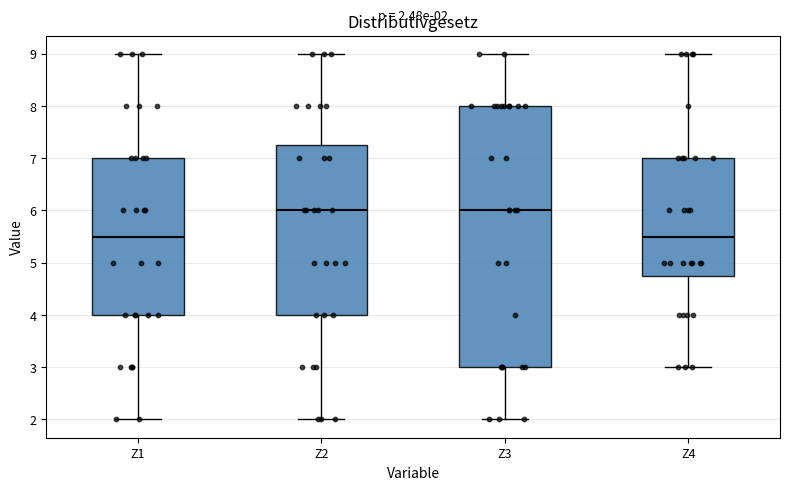

Comparing the boxes themselves (not the whiskers), which one is the tallest?

Z3